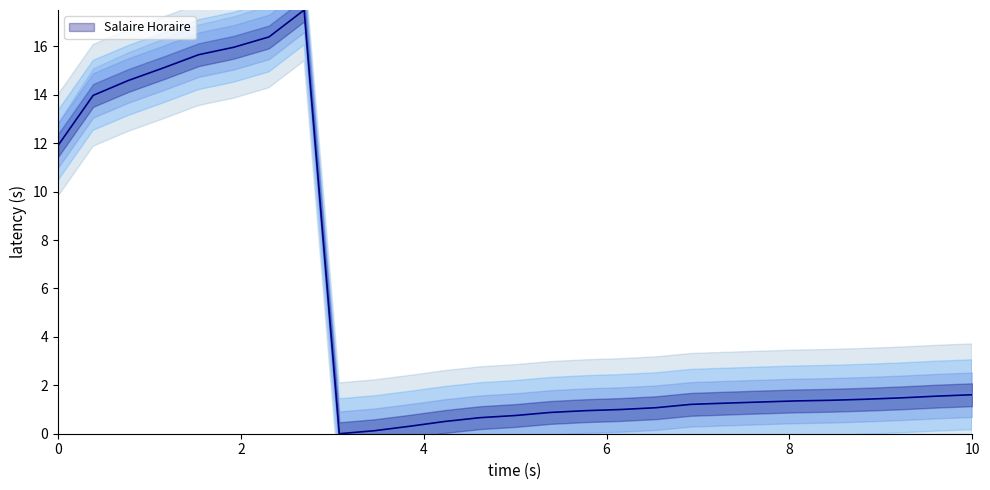

What is the value of the 15th point from the left?

0.9